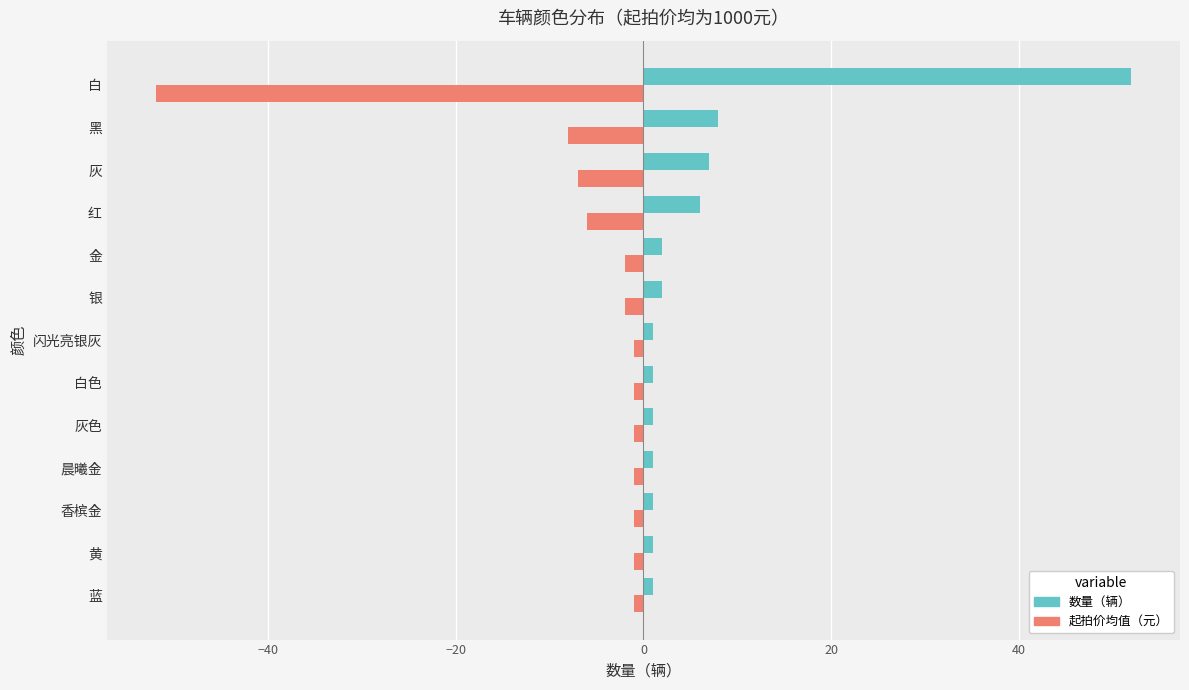

What is the minimum value shown in the chart?

-52